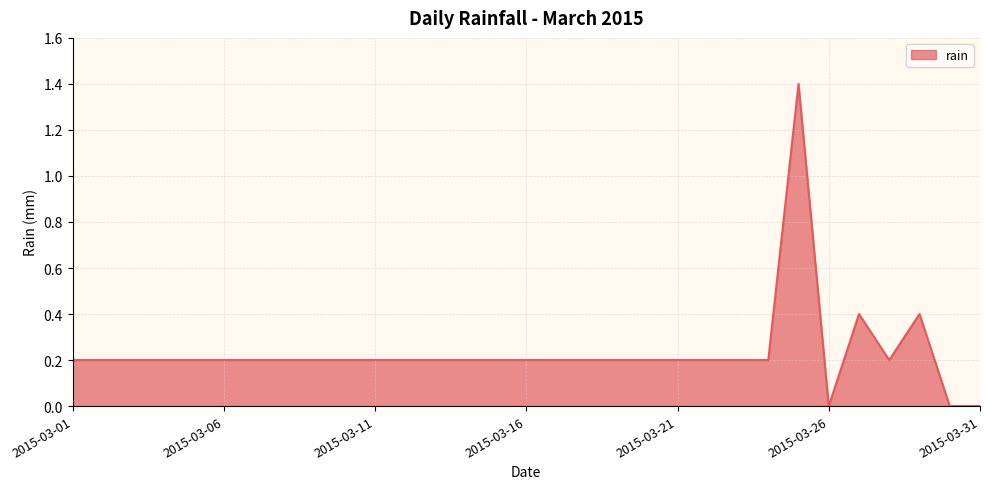

What is the difference between the maximum and minimum values?

1.4